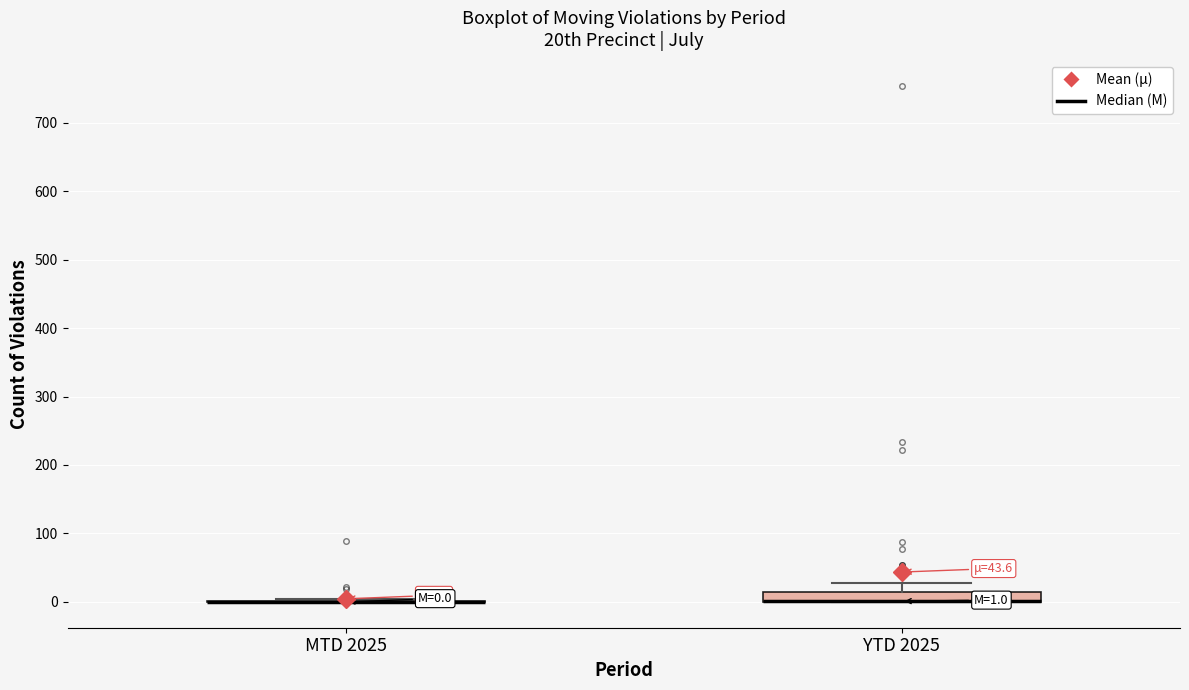

Comparing the boxes themselves (not the whiskers), which one is the tallest?

YTD 2025